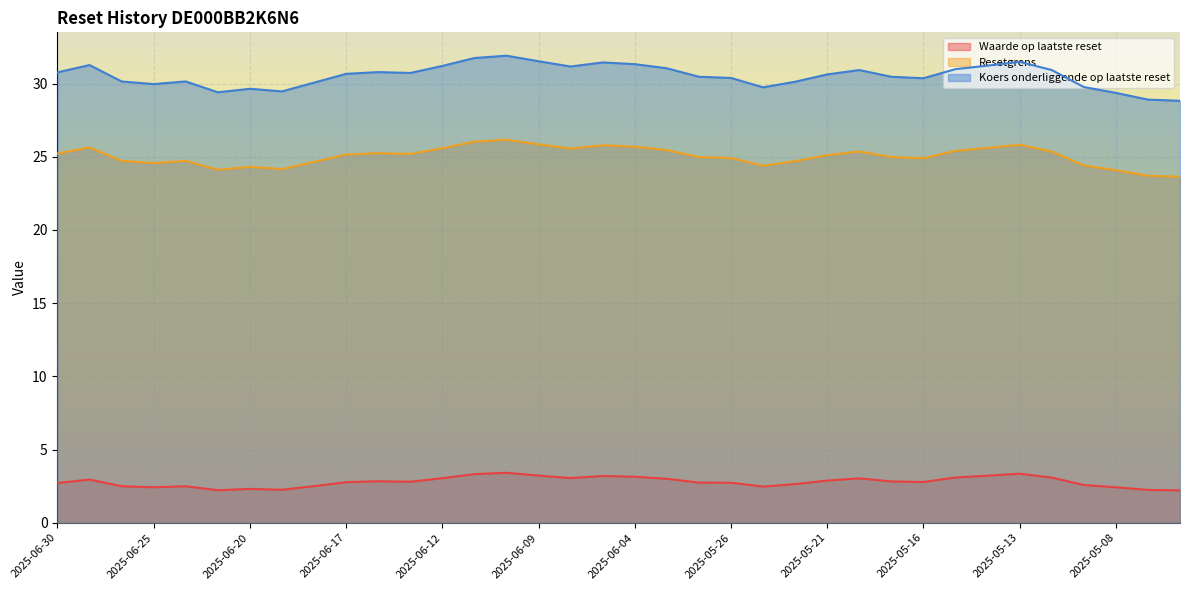

How many interior local valleys does the Resetgrens series have?

7